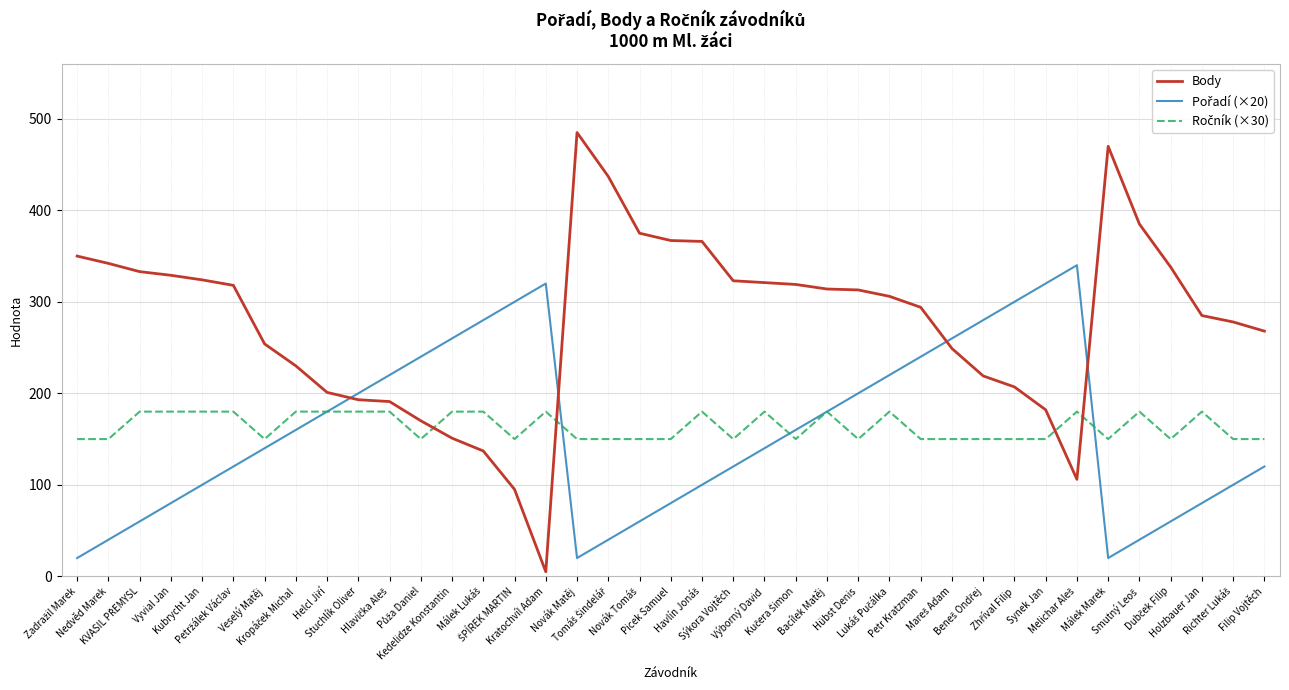

Which series has the widest spread of values?

Body